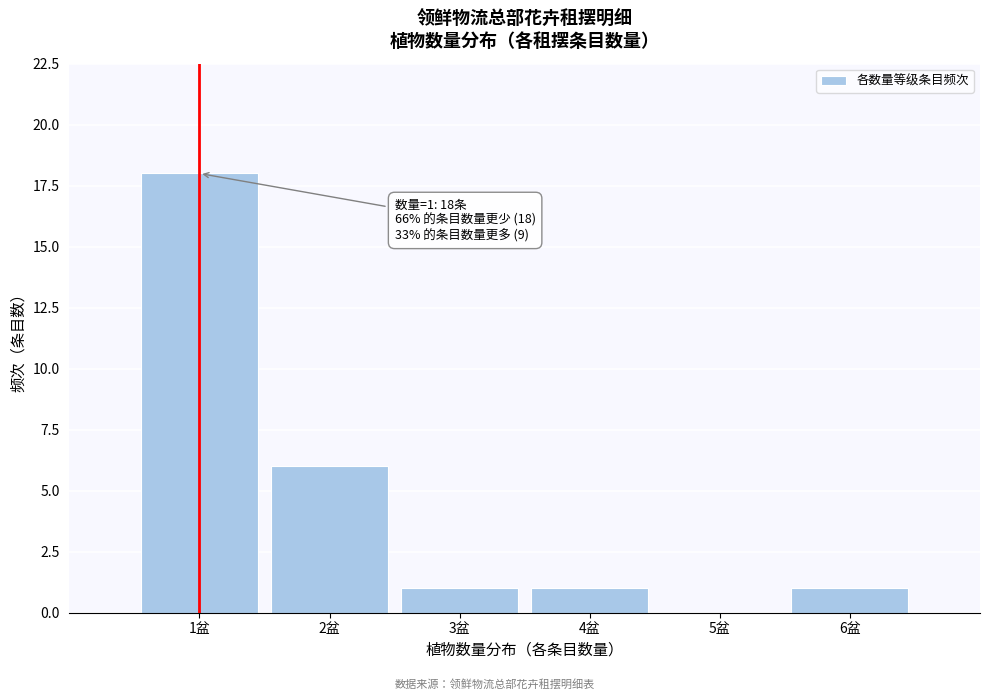

Which range on the x-axis has the tallest bar?

0.5 to 1.5